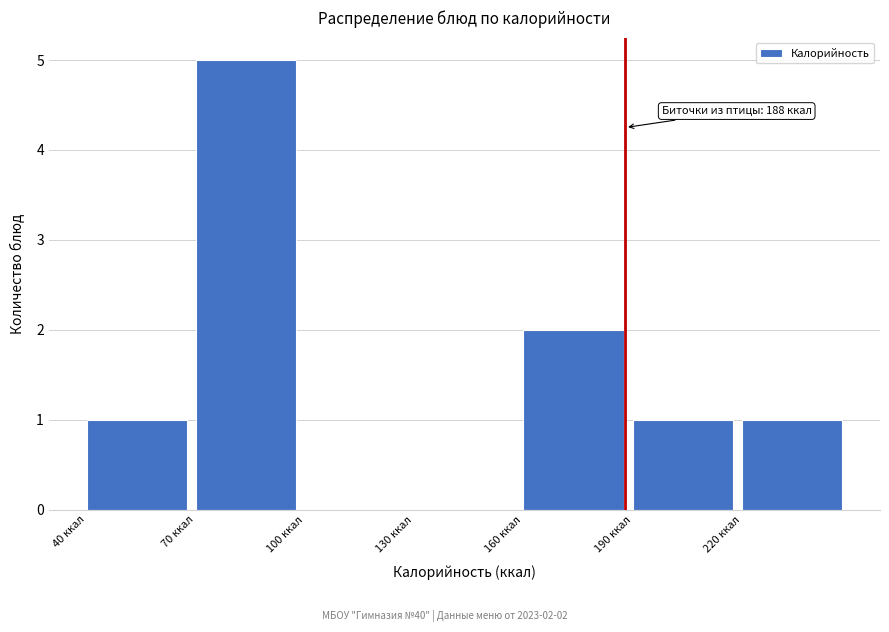

Over which range of the x-axis is the bar tallest?

70 to 100